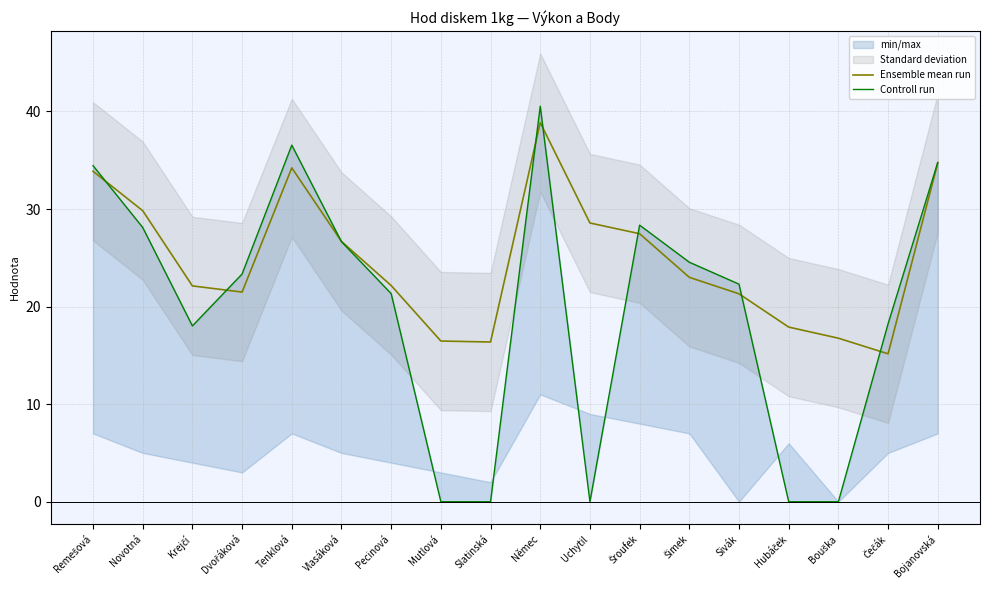

Reading right to left, list all the values displayed in this chart.

Ensemble mean run: 34.7	15.2	16.8	17.9	21.3	23.0	27.5	28.6	38.9	16.4	16.5	22.2	26.7	34.2	21.5	22.1	29.8	33.9
Controll run: 34.8	18.2	0.0	0.0	22.3	24.6	28.4	0.0	40.5	0.0	0.0	21.3	26.6	36.5	23.3	18.0	28.1	34.5